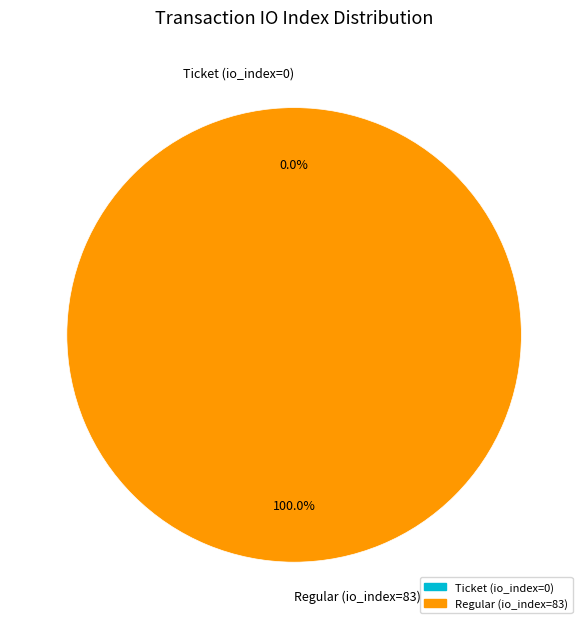

To the nearest percent, what is the combined percentage of Ticket (io_index=0) and Regular (io_index=83)?

100%